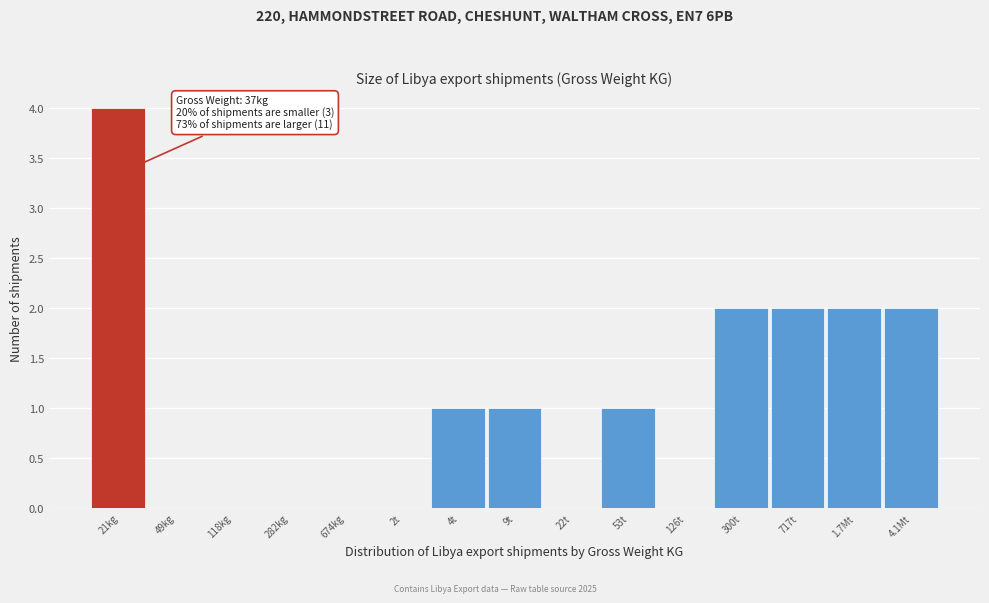

Reading left to right, list all the values displayed in this chart.

21kg=4	49kg=0	118kg=0	282kg=0	674kg=0	2t=0	4t=1	9t=1	22t=0	53t=1	126t=0	300t=2	717t=2	1.7Mt=2	4.1Mt=2